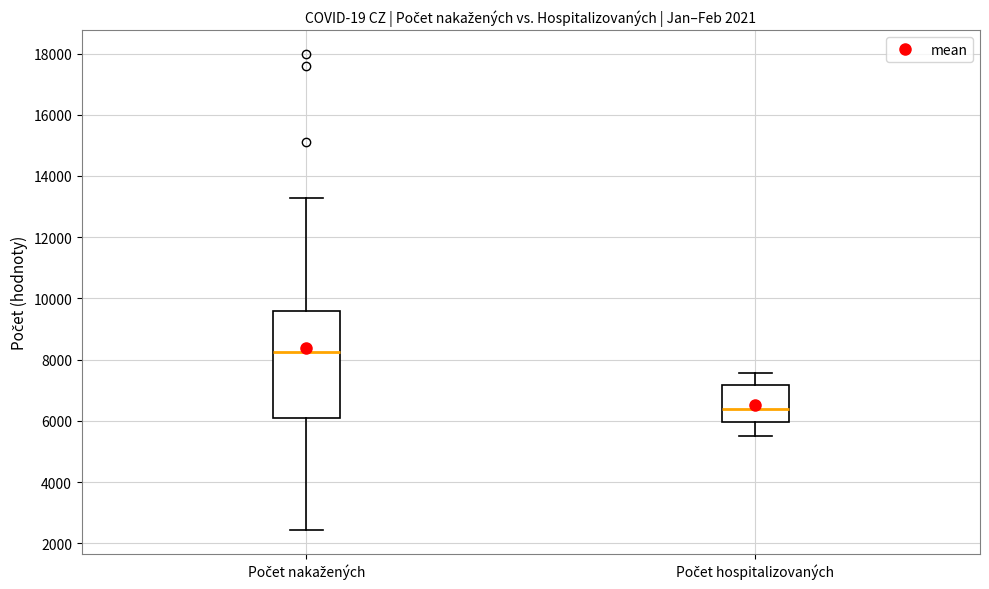

Which box's median line is the lowest?

Počet hospitalizovaných